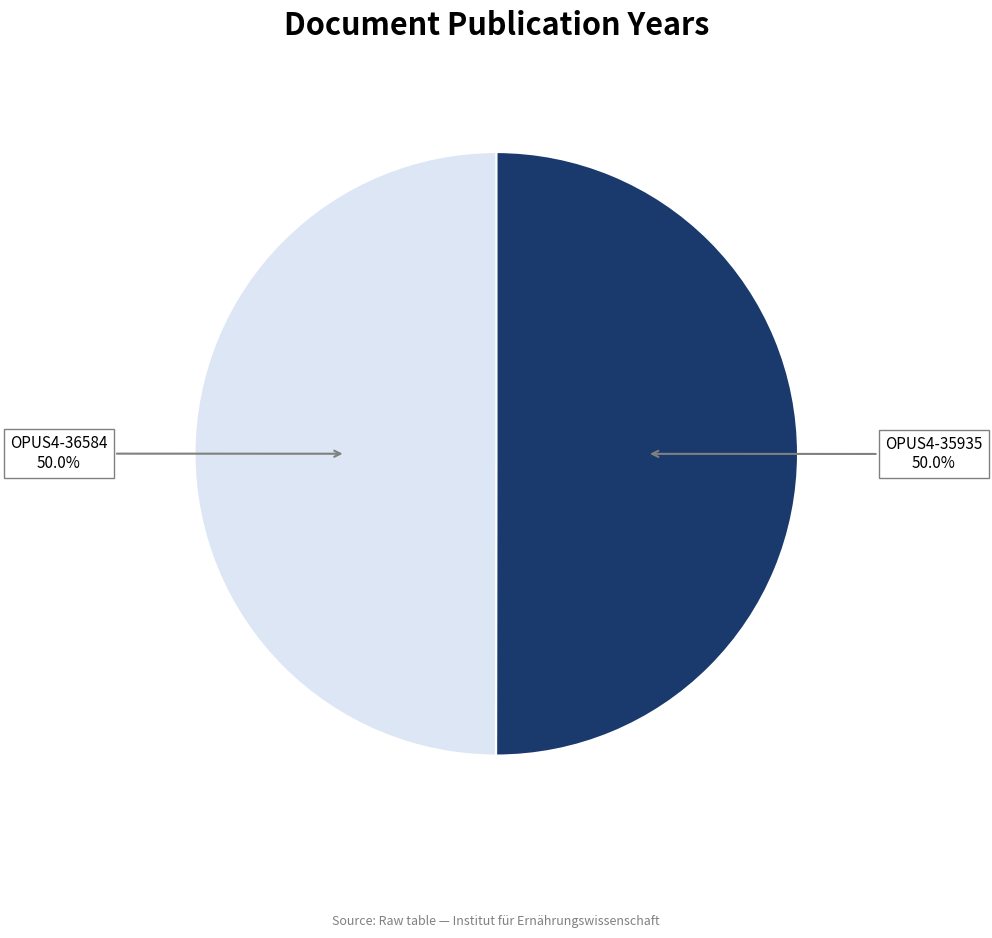

What is the total percentage of OPUS4-36584 and OPUS4-35935?

100.0%